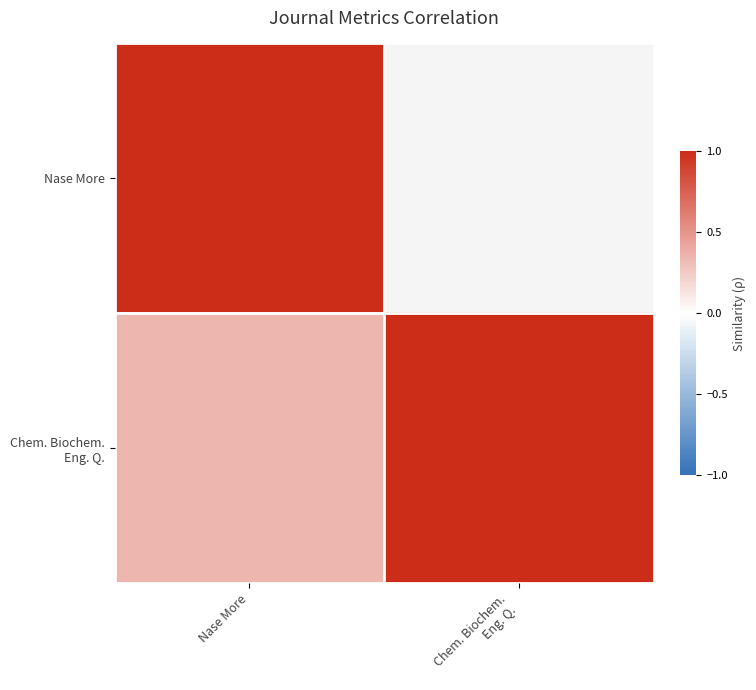

The value of Chem. Biochem. Eng. Q. at Nase More is 0.2. True or false?

False